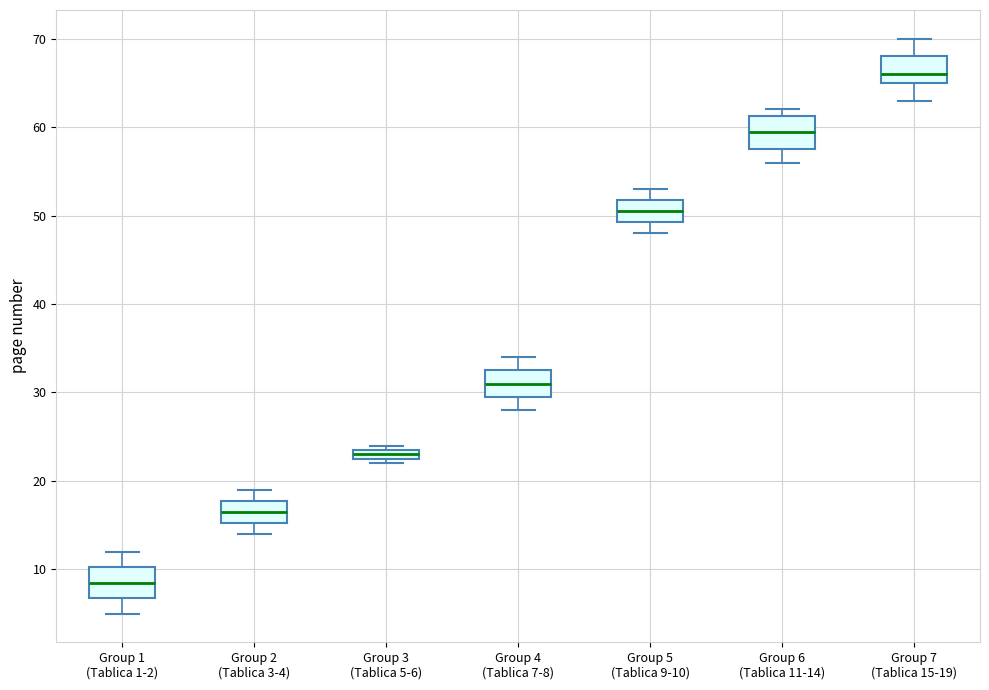

Where is the upper edge of the box for Group 3 (Tablica 5-6) on the y-axis? The values are not printed on the chart, so give them approximately, as read against the axis.

24